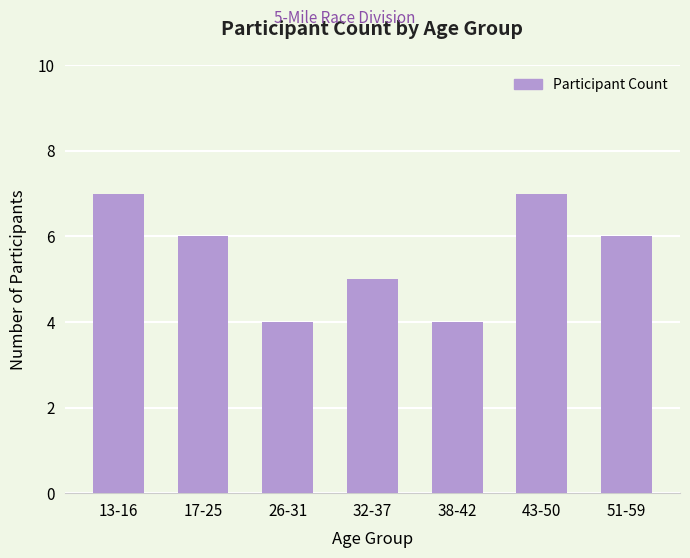

What position from the right is 38-42?

3